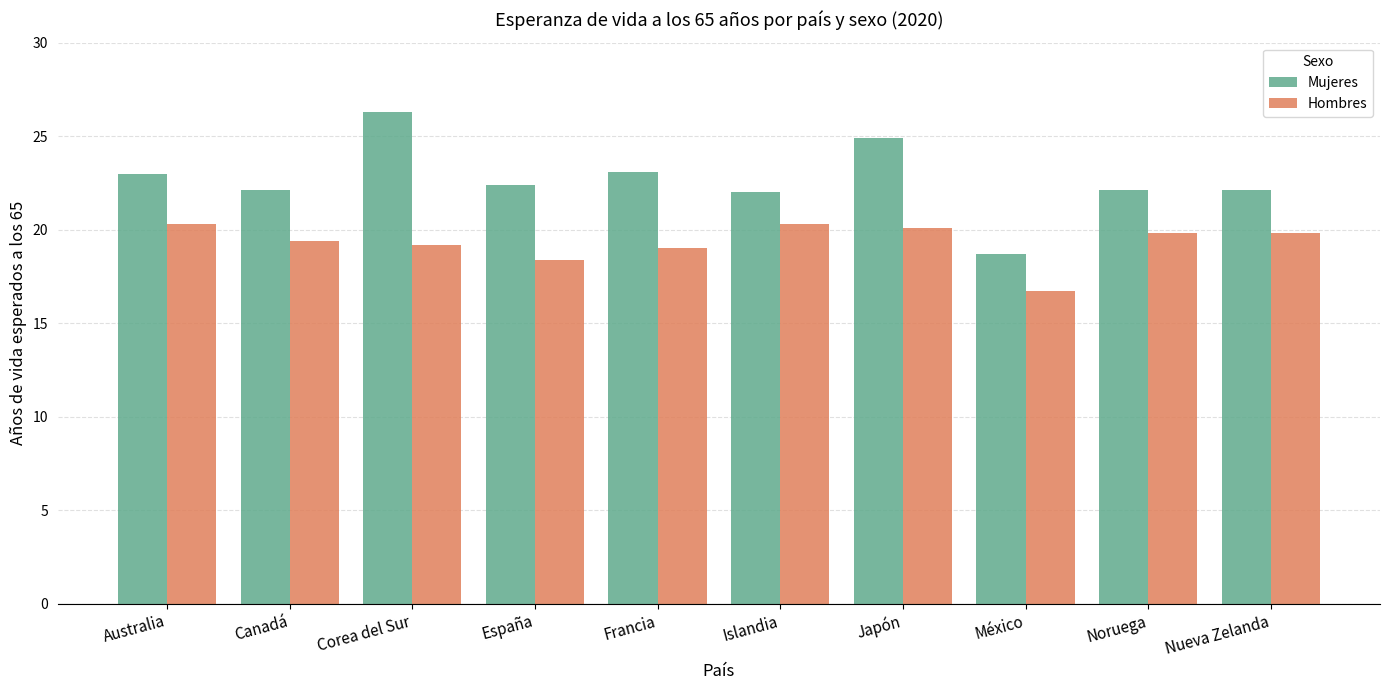

How many categories are shown in the chart?

10